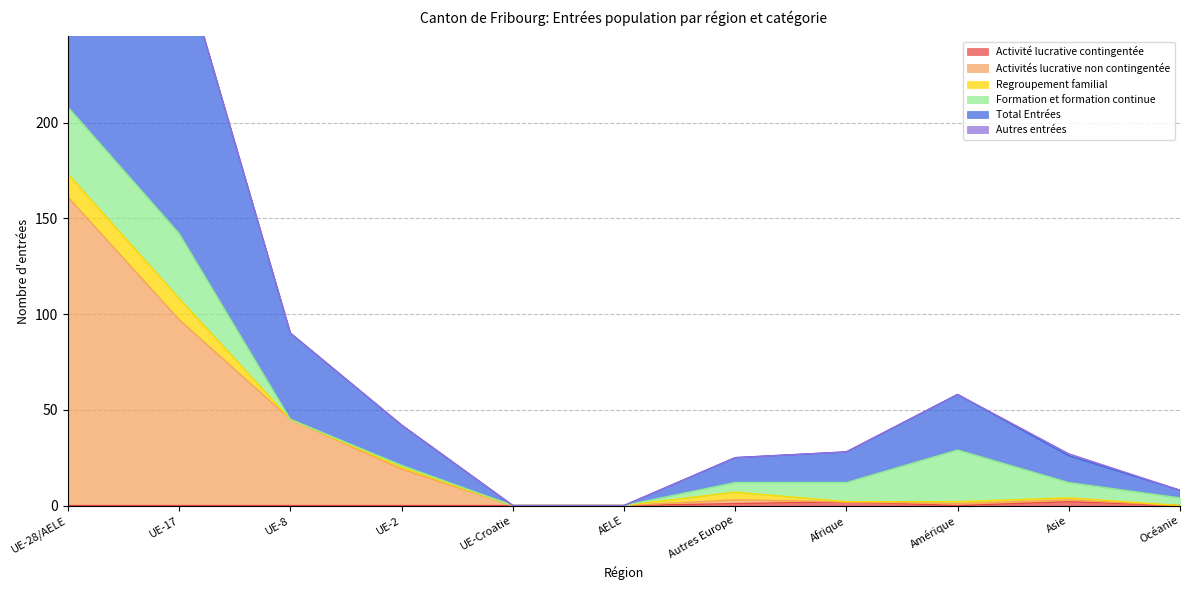

At how many categories does at least one series exceed 231?

2